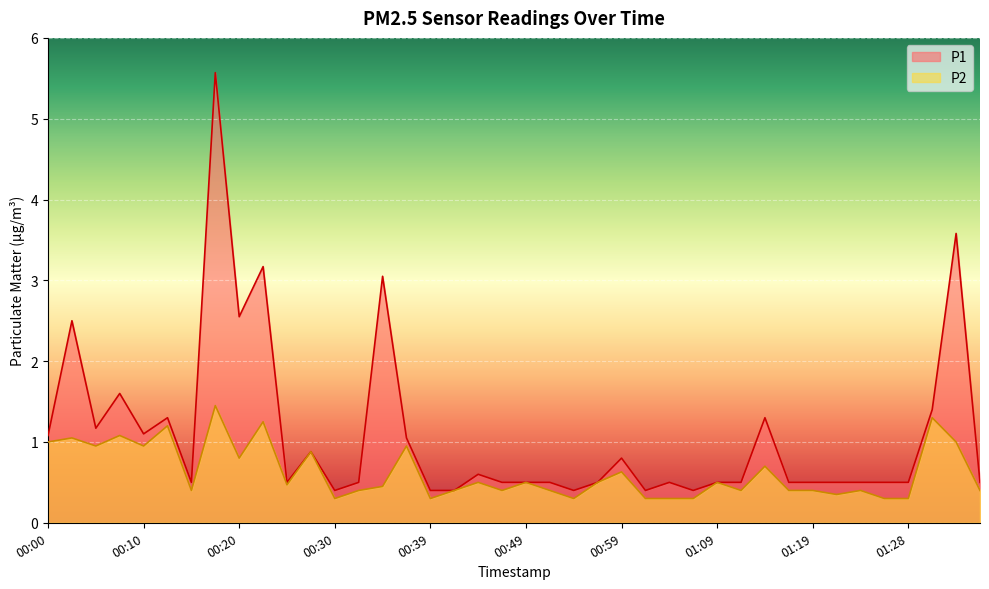

What are all the series names shown in the legend?

P1, P2